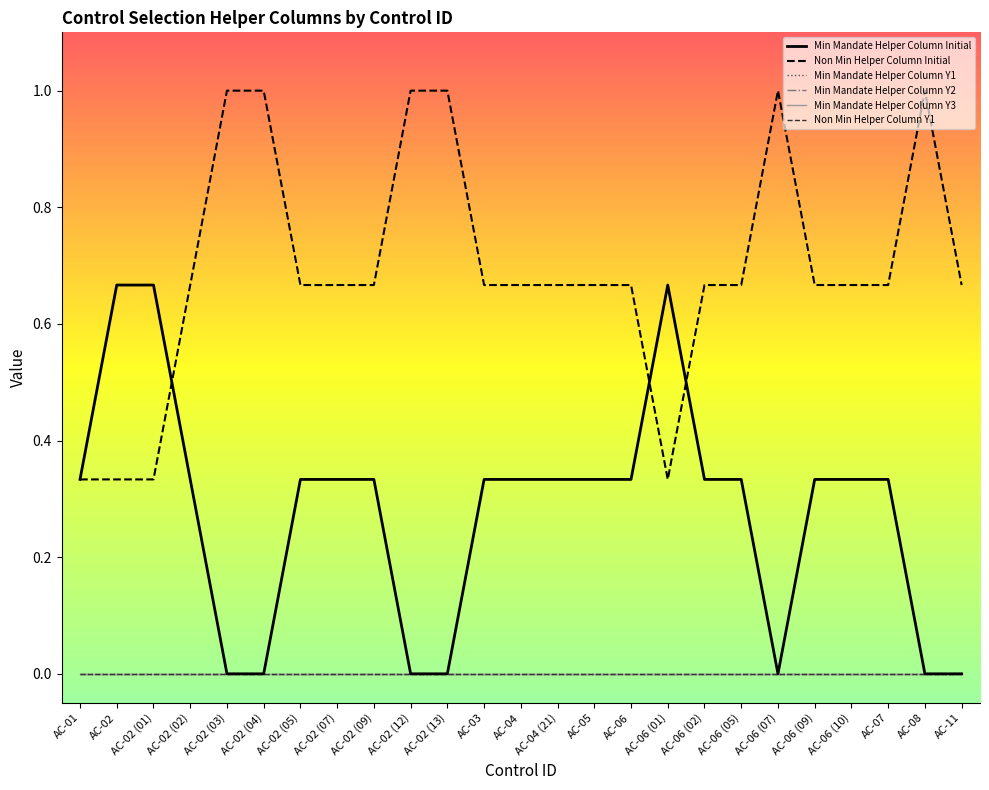

At how many categories does at least one series exceed 0?

25